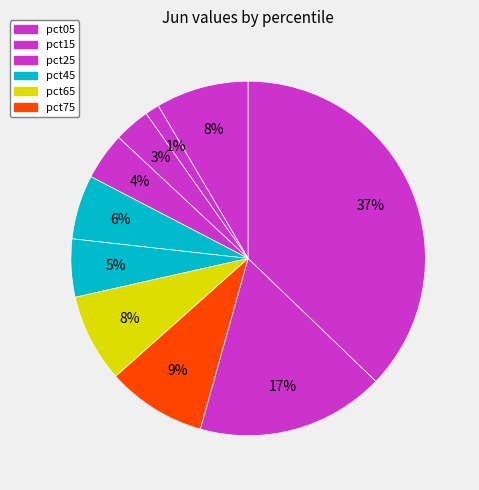

Count the number of slices in the pie.

10